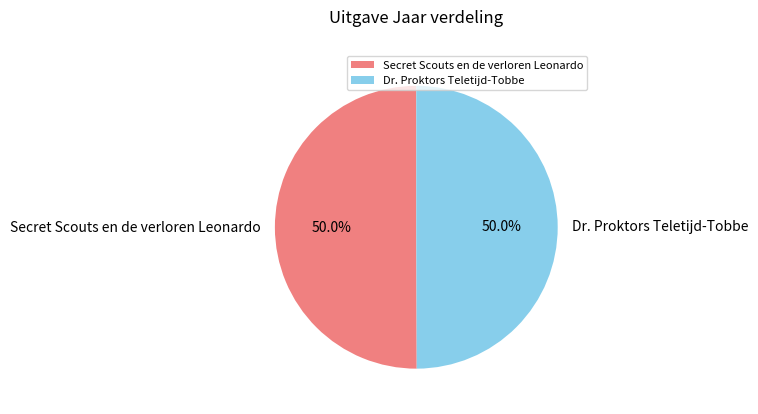

What is the ratio of the value at Secret Scouts en de verloren Leonardo to the value at Dr. Proktors Teletijd-Tobbe?

1.0